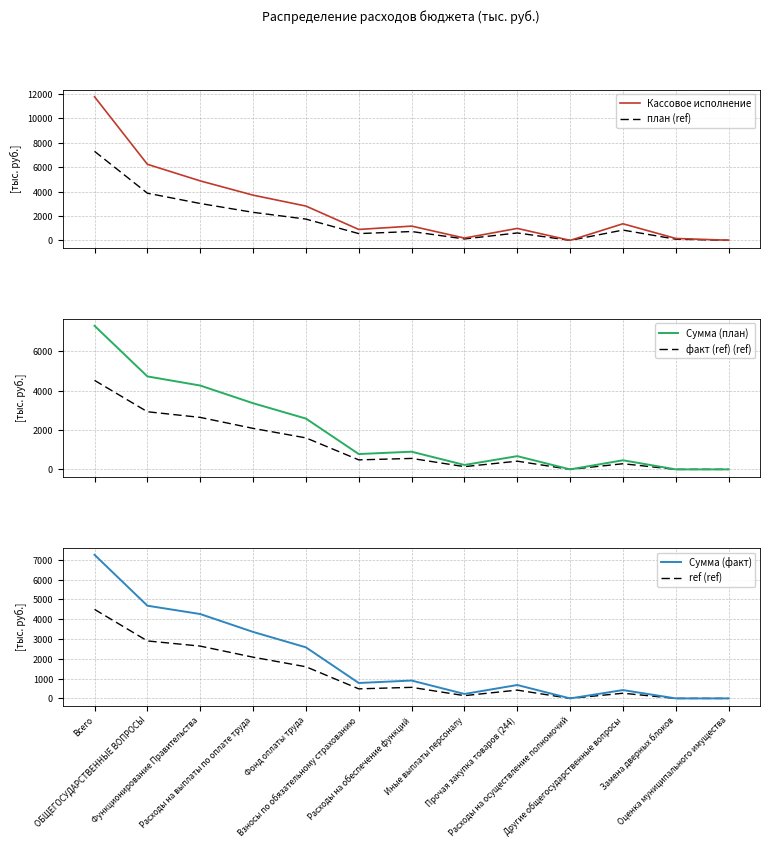

What is the difference between the maximum and minimum values in the Сумма (факт) series?

7257.8